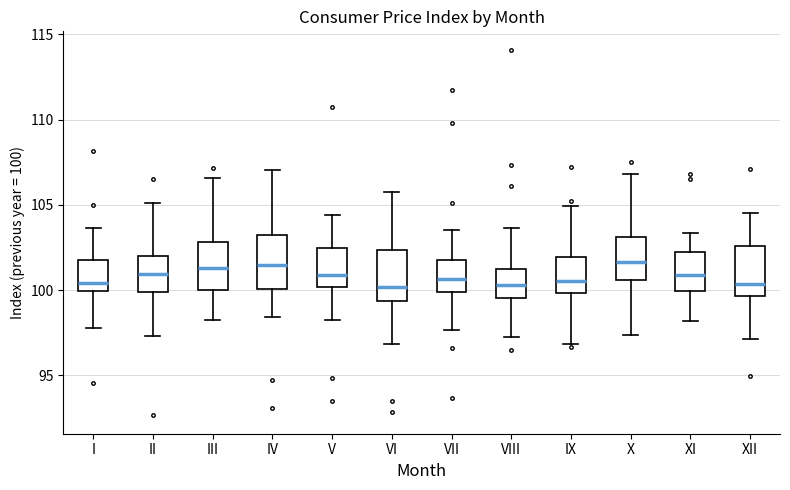

Reading left to right, read every box against the y-axis: the position of its median line, the range the box covers, and the ends of its whiskers. The values are not printed on the chart, so give them approximately, as read against the axis.

I: median 100.5, box 100.0 to 102.0, whiskers 98.0 to 103.5
II: median 101.0, box 100.0 to 102.0, whiskers 97.5 to 105.0
III: median 101.5, box 100.0 to 103.0, whiskers 98.0 to 106.5
IV: median 101.5, box 100.0 to 103.0, whiskers 98.5 to 107.0
V: median 101.0, box 100.0 to 102.5, whiskers 98.5 to 104.5
VI: median 100.0, box 99.5 to 102.5, whiskers 97.0 to 105.5
VII: median 100.5, box 100.0 to 102.0, whiskers 97.5 to 103.5
VIII: median 100.5, box 99.5 to 101.5, whiskers 97.0 to 103.5
IX: median 100.5, box 100.0 to 102.0, whiskers 97.0 to 105.0
X: median 101.5, box 100.5 to 103.0, whiskers 97.5 to 107.0
XI: median 101.0, box 100.0 to 102.0, whiskers 98.0 to 103.5
XII: median 100.5, box 99.5 to 102.5, whiskers 97.0 to 104.5